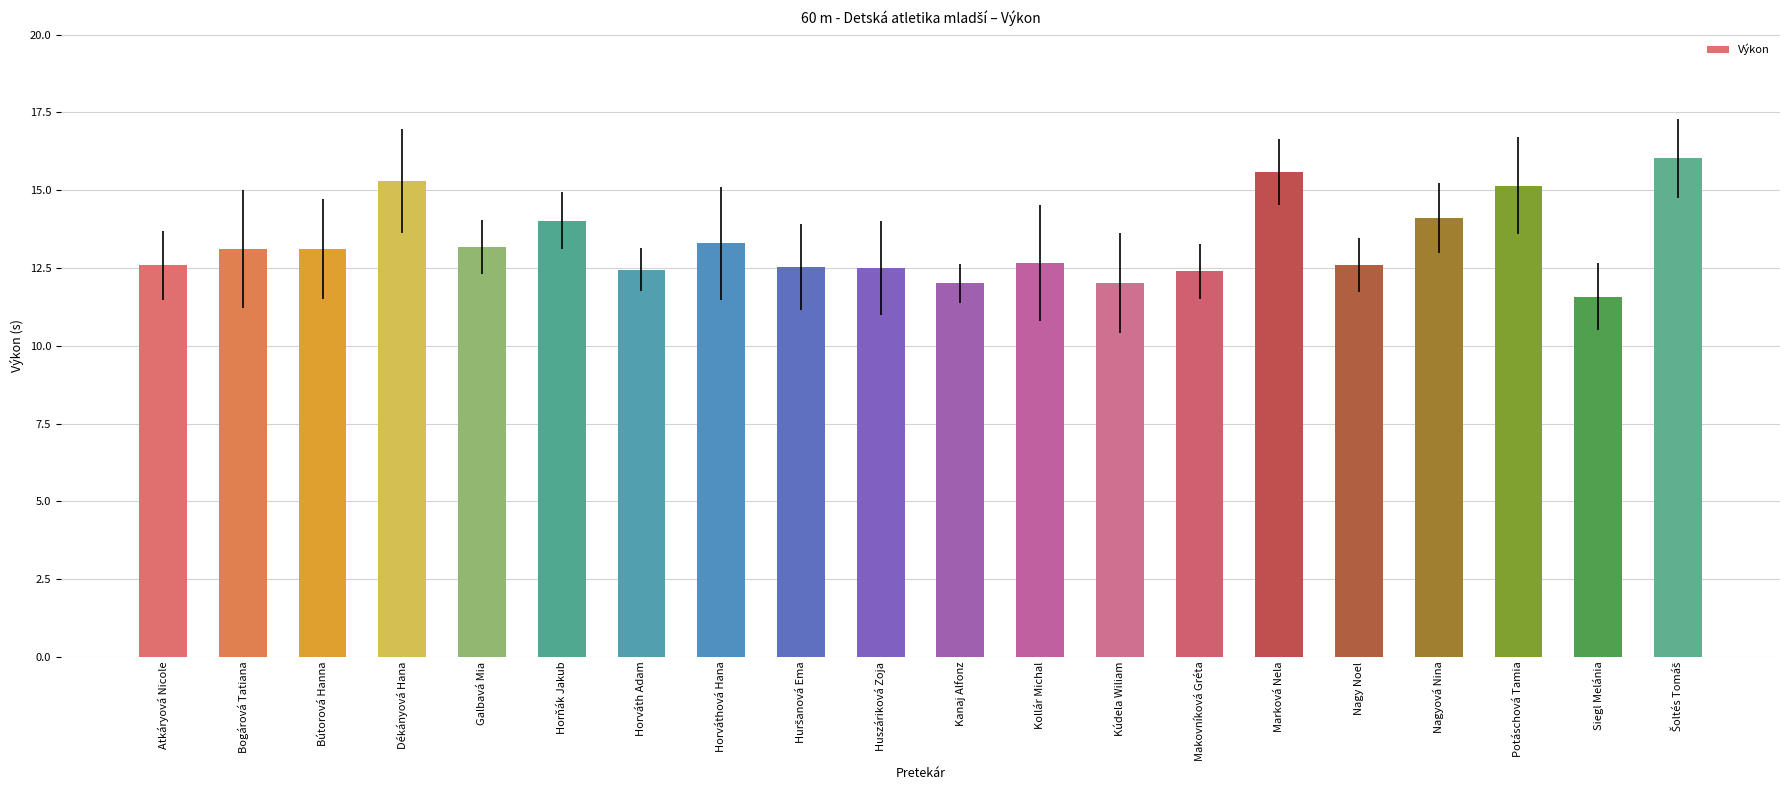

The value at Kúdela Wiliam is 16.5. True or false?

False